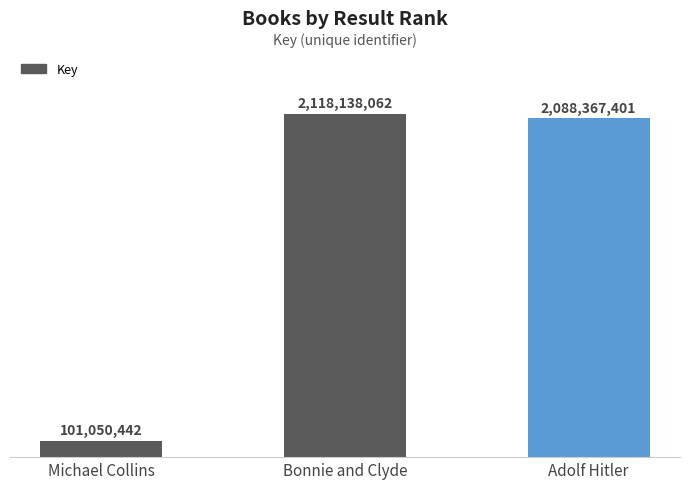

List the labels in order of value, smallest first.

Michael Collins, Adolf Hitler, Bonnie and Clyde